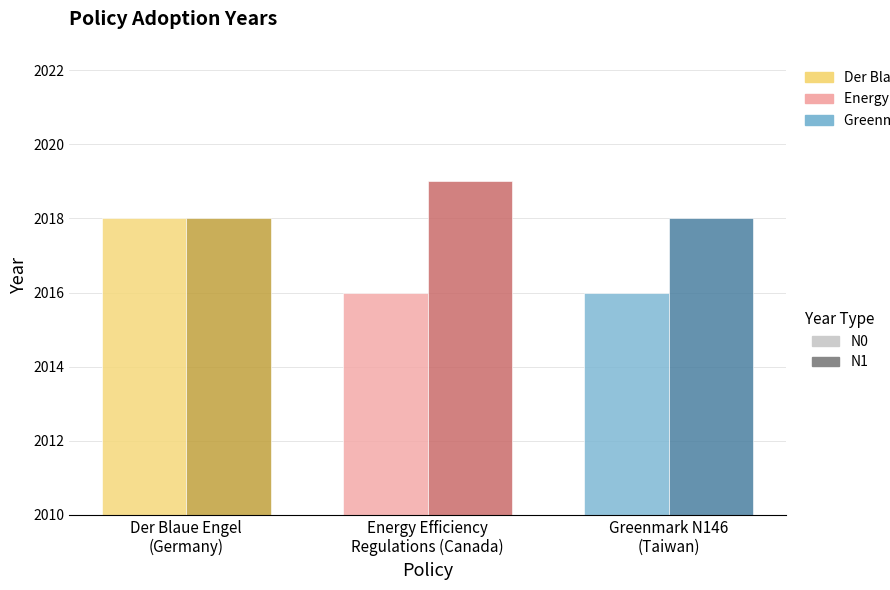

Which series has the widest spread of values?

N0